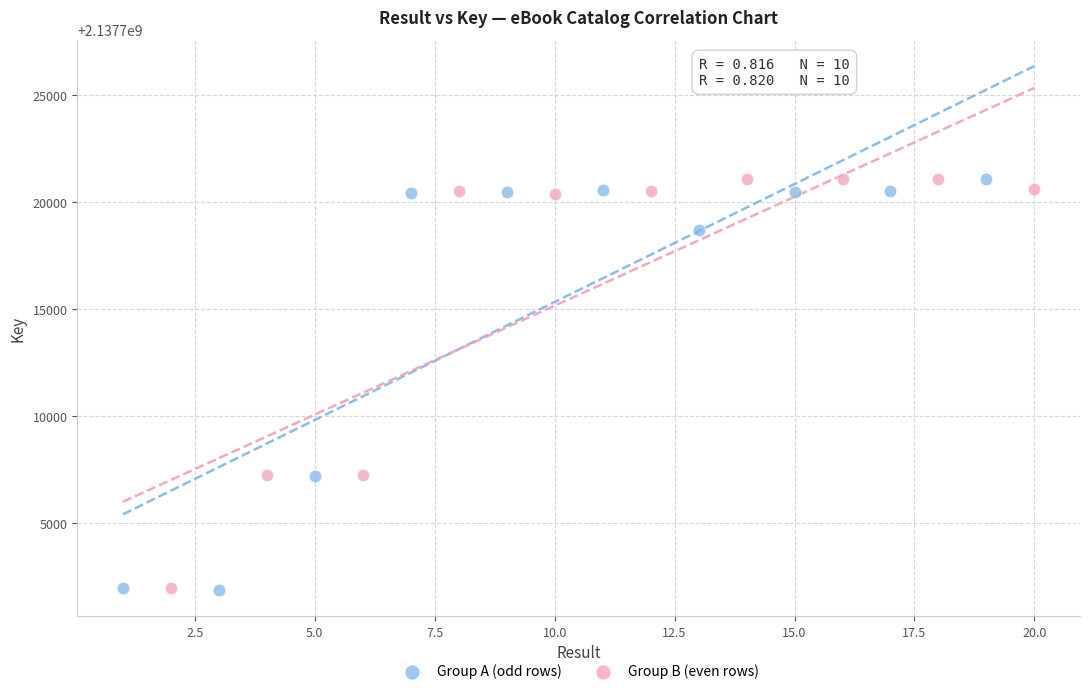

What are all the series names shown in the legend?

Group A (odd rows), Group B (even rows)